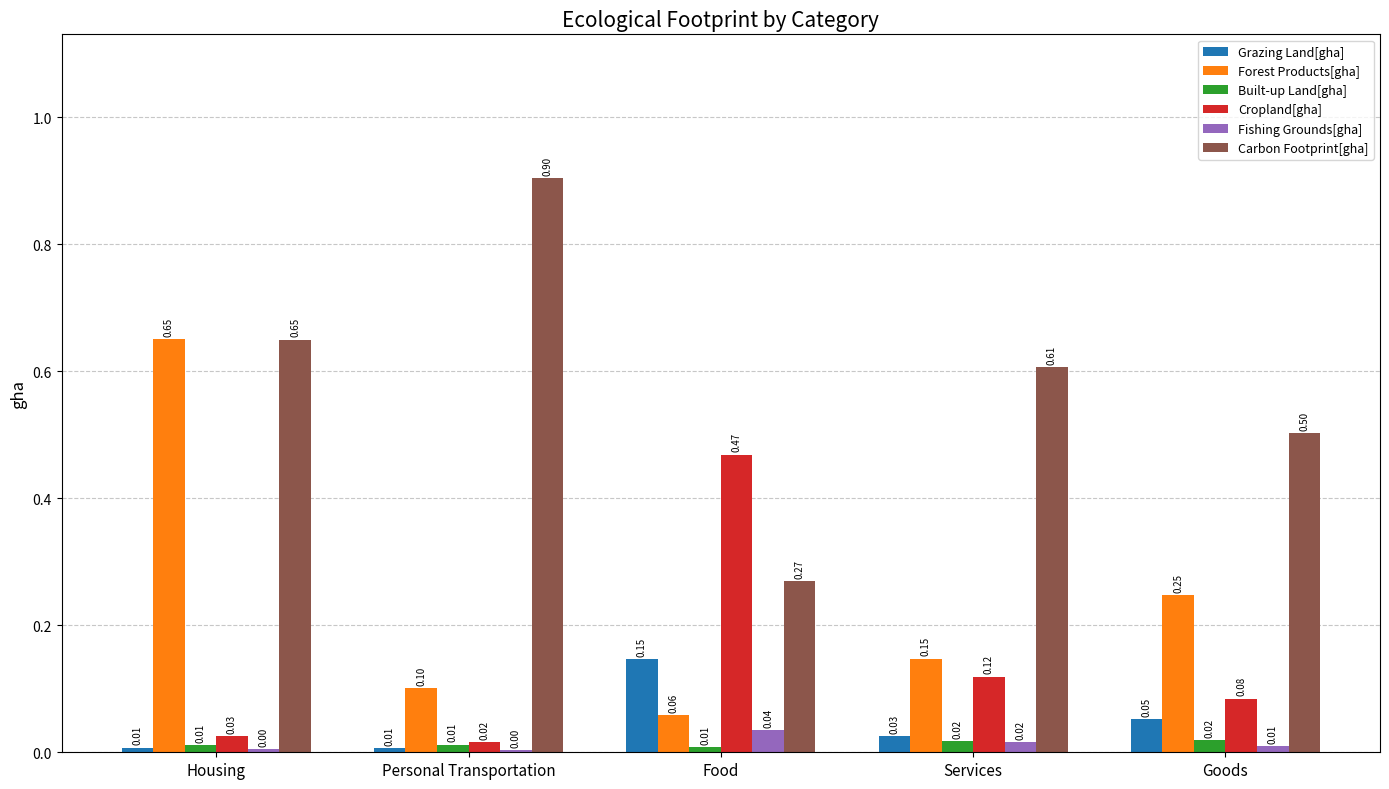

What is the total value across all series at Goods?

0.9